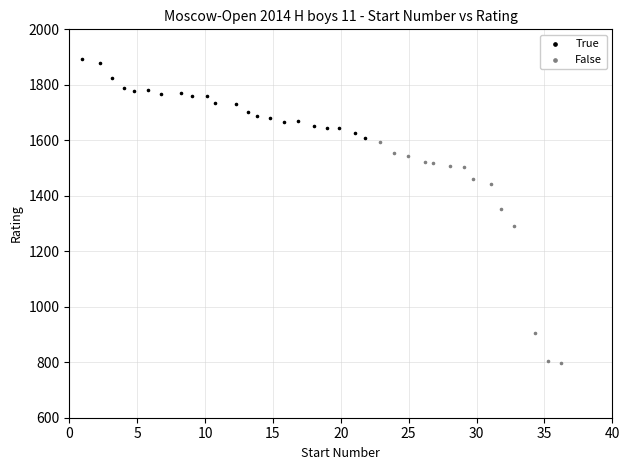

Which series reaches the maximum Y coordinate?

True